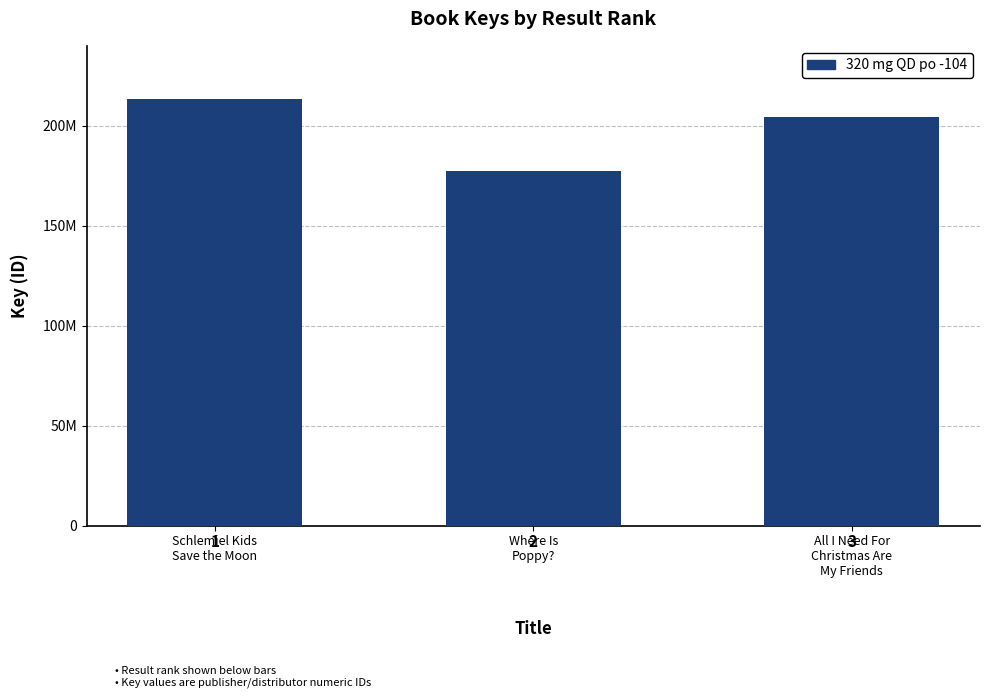

What is the average value?

198391831